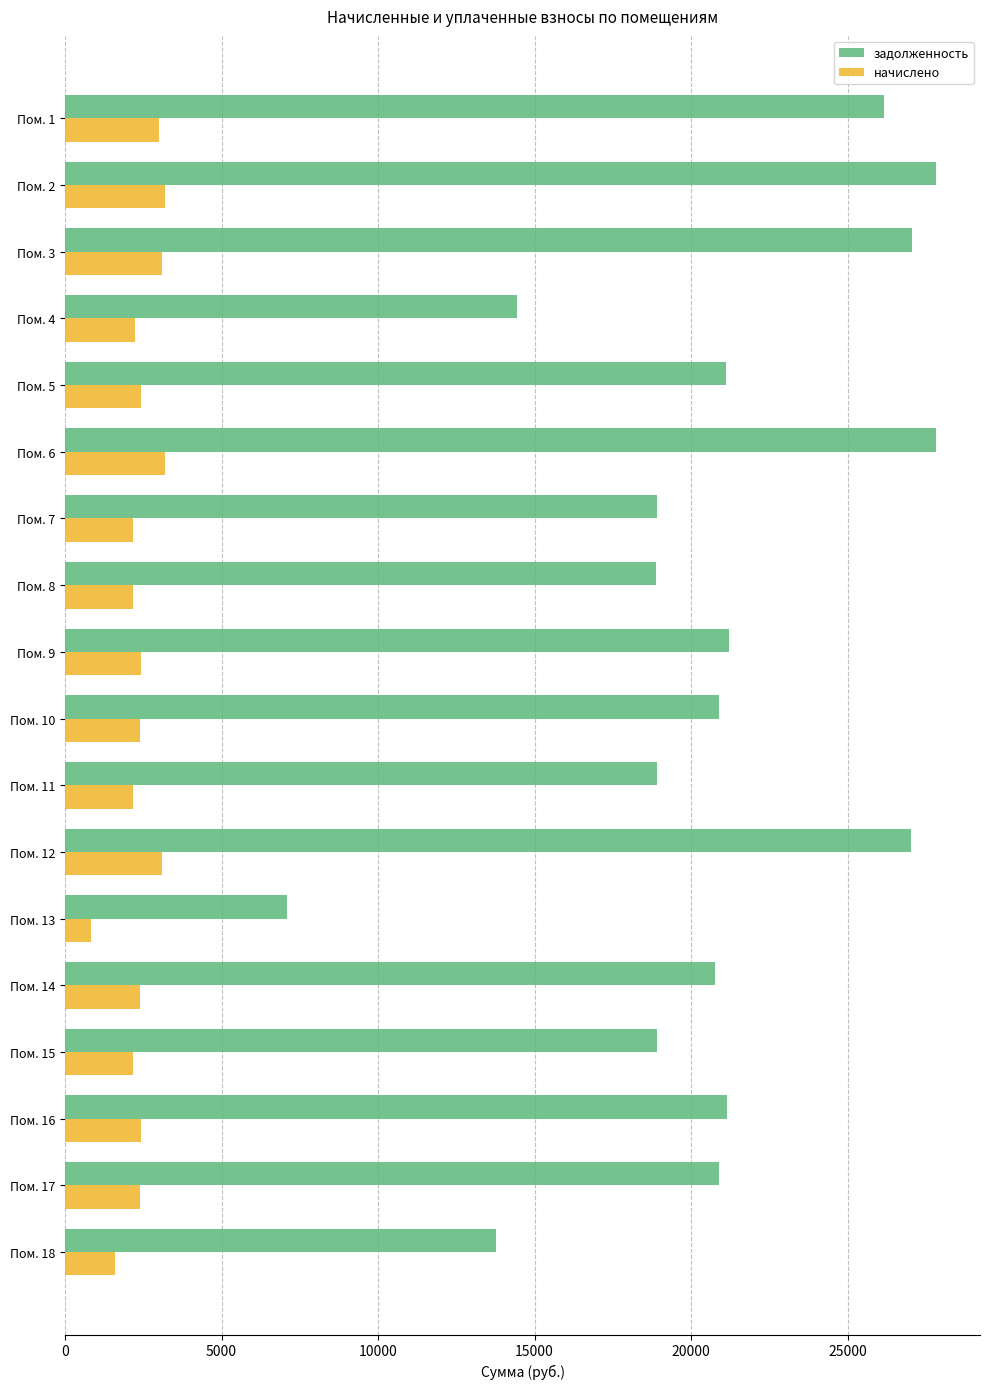

The value of задолженность at Пом. 5 is 21109.1. True or false?

True